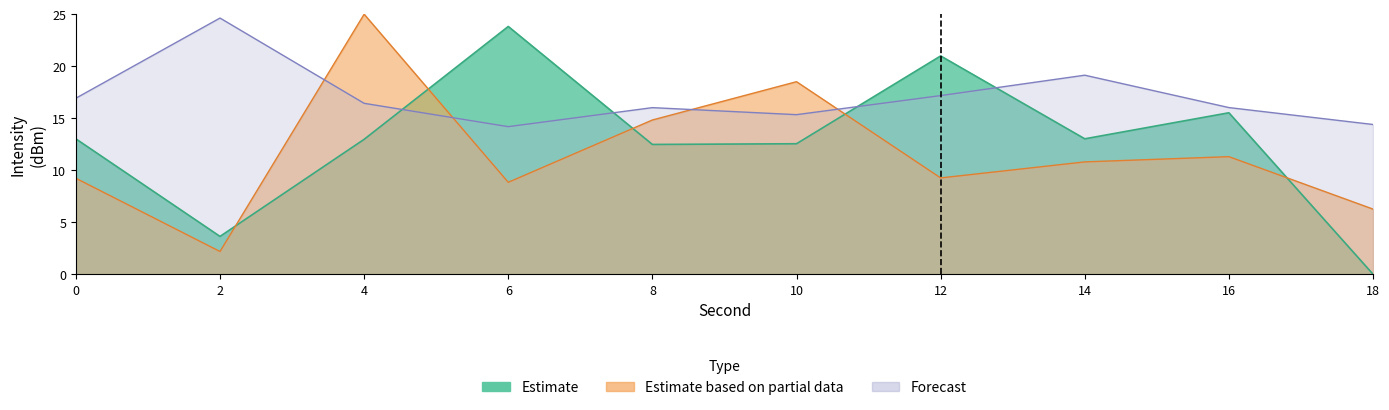

What is the total value across all series at 18?

20.7